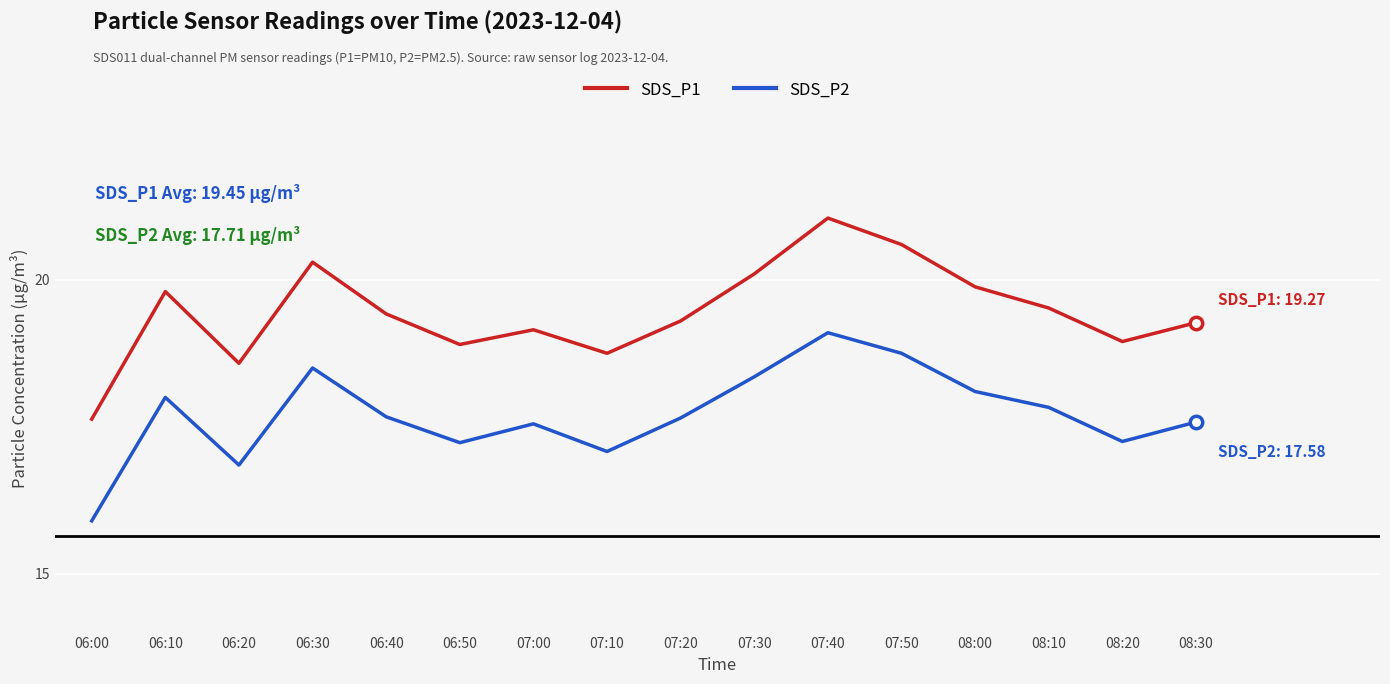

What are all the series names shown in the legend?

SDS_P1, SDS_P2